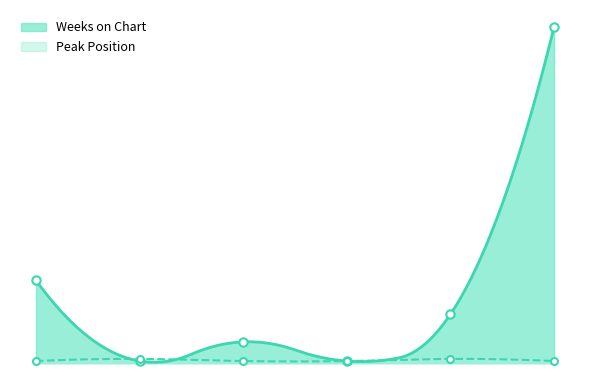

How many values in the Peak Position series exceed 1?

2